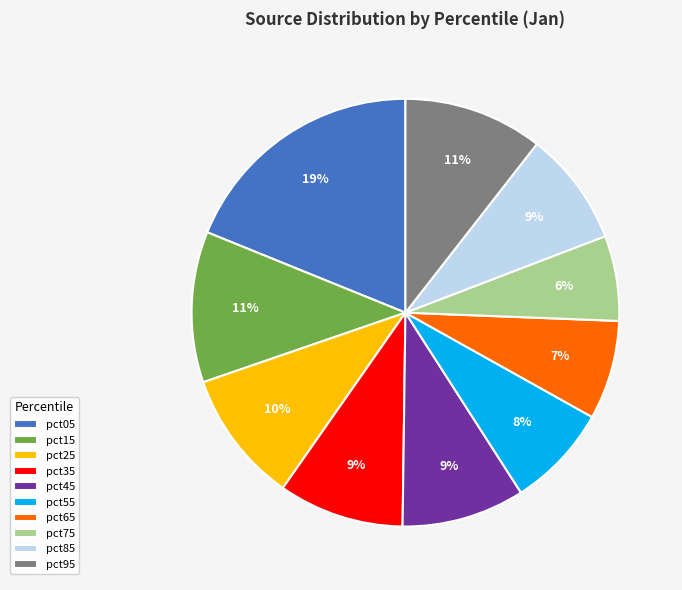

Is it true that pct45 is 1% of the pie?

False